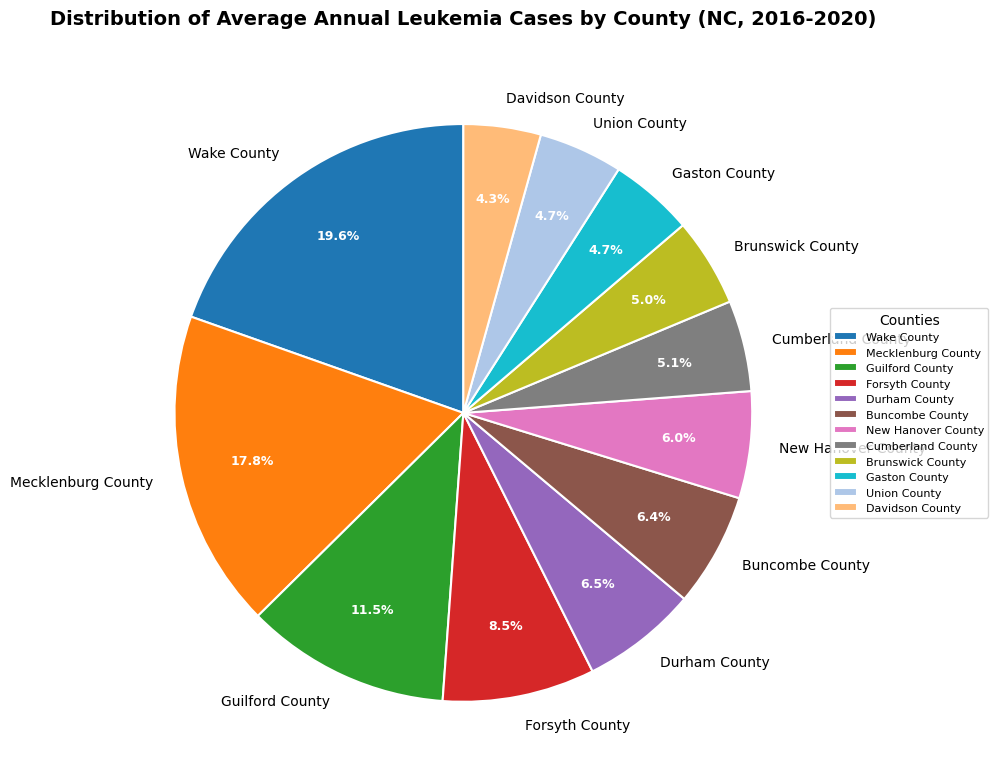

Is Mecklenburg County the majority of the pie?

No